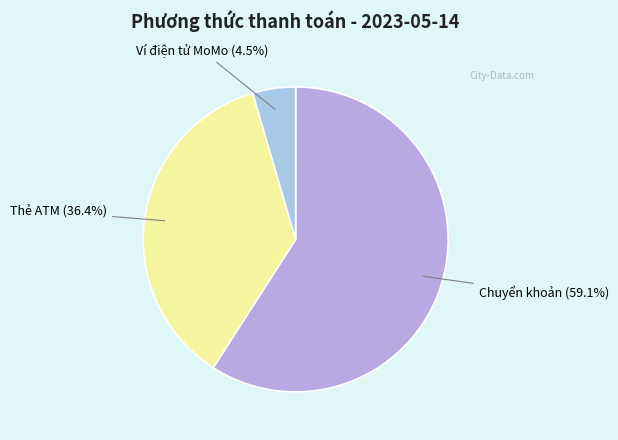

To the nearest percent, what is the average slice percentage?

33%